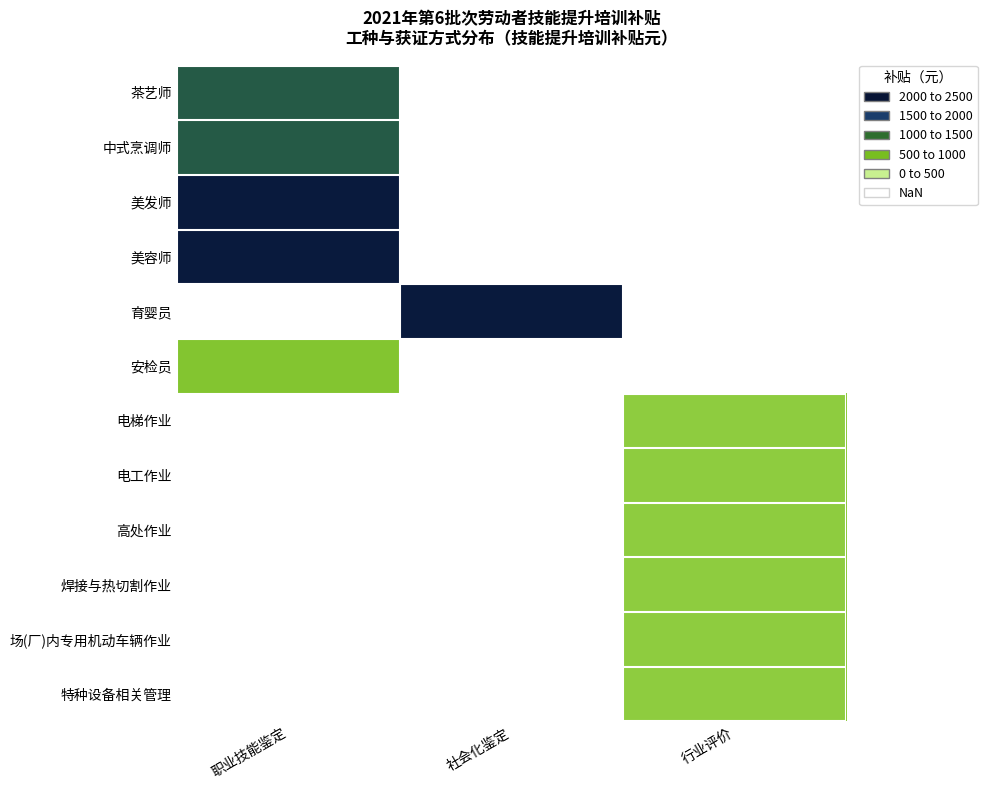

Between 社会化鉴定 and 职业技能鉴定, which is larger?

职业技能鉴定